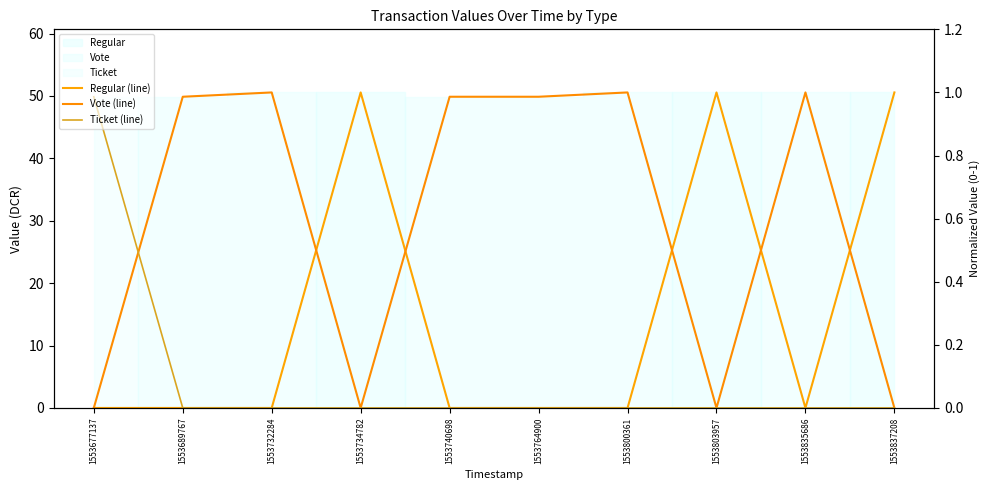

Which series has the largest total across all categories?

Vote (line)